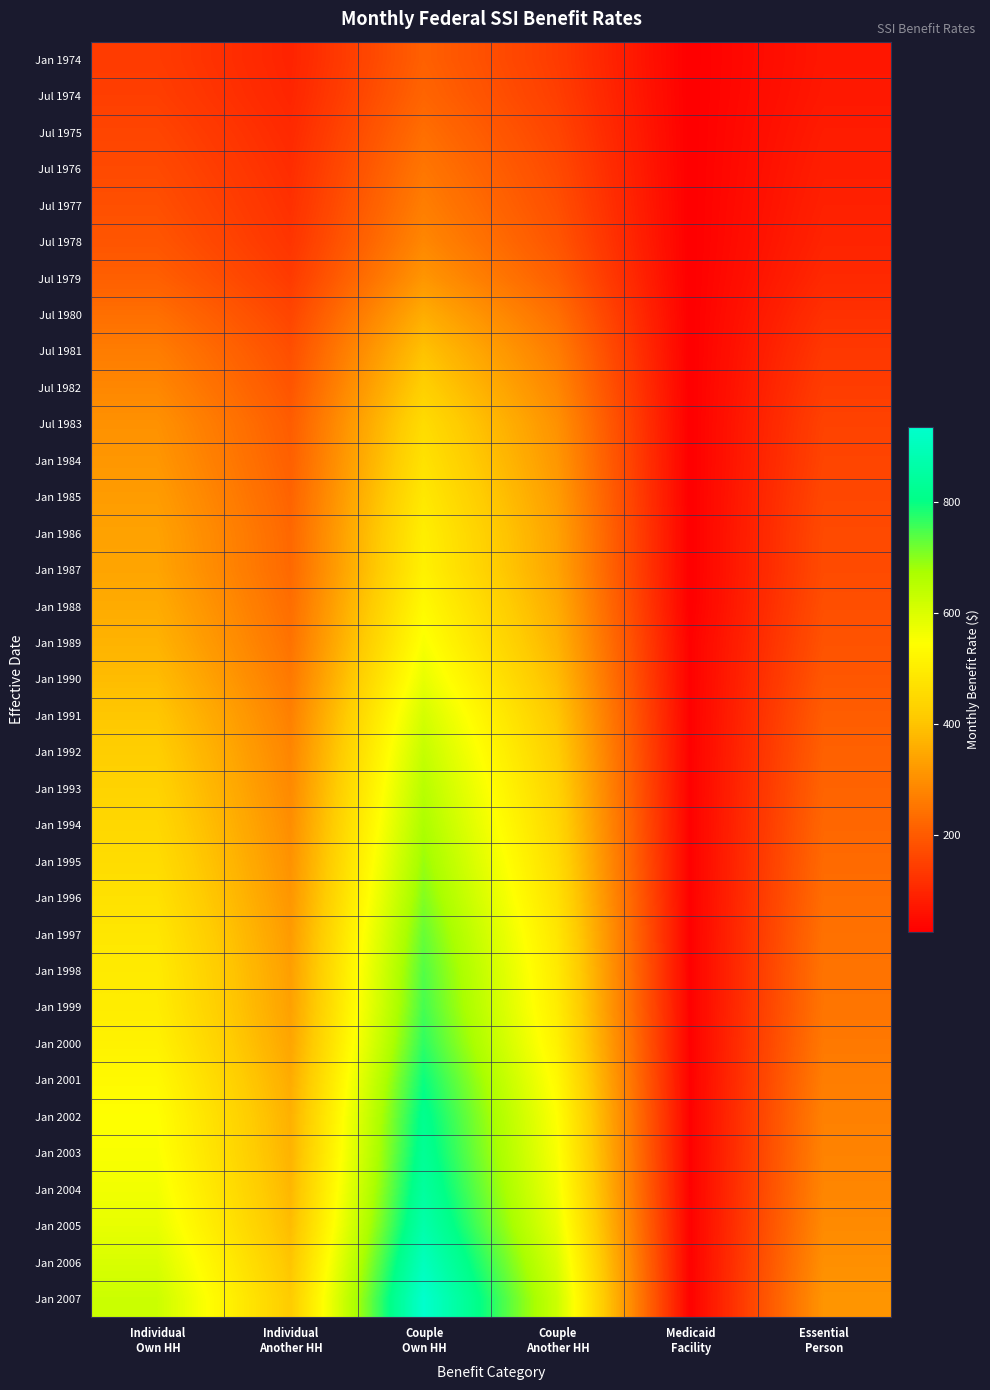

Reading left to right, transcribe all the data shown in this chart.

Jan 1974: Individual
Own HH=140.0	Individual
Another HH=93.3	Couple
Own HH=210.0	Couple
Another HH=140.0	Medicaid
Facility=25.0	Essential
Person=70.0
Jul 1974: Individual
Own HH=146.0	Individual
Another HH=97.3	Couple
Own HH=219.0	Couple
Another HH=146.0	Medicaid
Facility=25.0	Essential
Person=73.0
Jul 1975: Individual
Own HH=157.7	Individual
Another HH=105.1	Couple
Own HH=236.6	Couple
Another HH=157.7	Medicaid
Facility=25.0	Essential
Person=78.9
Jul 1976: Individual
Own HH=167.8	Individual
Another HH=111.9	Couple
Own HH=251.8	Couple
Another HH=167.9	Medicaid
Facility=25.0	Essential
Person=84.0
Jul 1977: Individual
Own HH=177.8	Individual
Another HH=118.5	Couple
Own HH=266.7	Couple
Another HH=177.8	Medicaid
Facility=25.0	Essential
Person=89.0
Jul 1978: Individual
Own HH=189.4	Individual
Another HH=126.3	Couple
Own HH=284.1	Couple
Another HH=189.4	Medicaid
Facility=25.0	Essential
Person=94.8
Jul 1979: Individual
Own HH=208.2	Individual
Another HH=138.8	Couple
Own HH=312.3	Couple
Another HH=208.2	Medicaid
Facility=25.0	Essential
Person=104.2
Jul 1980: Individual
Own HH=238.0	Individual
Another HH=158.7	Couple
Own HH=357.0	Couple
Another HH=238.0	Medicaid
Facility=25.0	Essential
Person=119.2
Jul 1981: Individual
Own HH=264.7	Individual
Another HH=176.5	Couple
Own HH=397.0	Couple
Another HH=264.7	Medicaid
Facility=25.0	Essential
Person=132.6
Jul 1982: Individual
Own HH=284.3	Individual
Another HH=189.5	Couple
Own HH=426.4	Couple
Another HH=284.3	Medicaid
Facility=25.0	Essential
Person=142.5
Jul 1983: Individual
Own HH=304.3	Individual
Another HH=202.9	Couple
Own HH=456.4	Couple
Another HH=304.3	Medicaid
Facility=25.0	Essential
Person=152.5
Jan 1984: Individual
Own HH=314.0	Individual
Another HH=209.3	Couple
Own HH=472.0	Couple
Another HH=314.7	Medicaid
Facility=25.0	Essential
Person=157.0
Jan 1985: Individual
Own HH=325.0	Individual
Another HH=216.7	Couple
Own HH=488.0	Couple
Another HH=325.3	Medicaid
Facility=25.0	Essential
Person=163.0
Jan 1986: Individual
Own HH=336.0	Individual
Another HH=224.0	Couple
Own HH=504.0	Couple
Another HH=336.0	Medicaid
Facility=25.0	Essential
Person=168.0
Jan 1987: Individual
Own HH=340.0	Individual
Another HH=226.7	Couple
Own HH=510.0	Couple
Another HH=340.0	Medicaid
Facility=25.0	Essential
Person=170.0
Jan 1988: Individual
Own HH=354.0	Individual
Another HH=236.0	Couple
Own HH=532.0	Couple
Another HH=354.7	Medicaid
Facility=25.0	Essential
Person=177.0
Jan 1989: Individual
Own HH=368.0	Individual
Another HH=245.3	Couple
Own HH=553.0	Couple
Another HH=368.7	Medicaid
Facility=30.0	Essential
Person=184.0
Jan 1990: Individual
Own HH=386.0	Individual
Another HH=257.3	Couple
Own HH=579.0	Couple
Another HH=386.0	Medicaid
Facility=30.0	Essential
Person=193.0
Jan 1991: Individual
Own HH=407.0	Individual
Another HH=271.3	Couple
Own HH=610.0	Couple
Another HH=406.7	Medicaid
Facility=30.0	Essential
Person=204.0
Jan 1992: Individual
Own HH=422.0	Individual
Another HH=281.3	Couple
Own HH=633.0	Couple
Another HH=422.0	Medicaid
Facility=30.0	Essential
Person=211.0
Jan 1993: Individual
Own HH=434.0	Individual
Another HH=289.3	Couple
Own HH=652.0	Couple
Another HH=434.7	Medicaid
Facility=30.0	Essential
Person=217.0
Jan 1994: Individual
Own HH=446.0	Individual
Another HH=297.3	Couple
Own HH=669.0	Couple
Another HH=446.0	Medicaid
Facility=30.0	Essential
Person=223.0
Jan 1995: Individual
Own HH=458.0	Individual
Another HH=305.3	Couple
Own HH=687.0	Couple
Another HH=458.0	Medicaid
Facility=30.0	Essential
Person=229.0
Jan 1996: Individual
Own HH=470.0	Individual
Another HH=313.3	Couple
Own HH=705.0	Couple
Another HH=470.0	Medicaid
Facility=30.0	Essential
Person=235.0
Jan 1997: Individual
Own HH=484.0	Individual
Another HH=322.7	Couple
Own HH=726.0	Couple
Another HH=484.0	Medicaid
Facility=30.0	Essential
Person=242.0
Jan 1998: Individual
Own HH=494.0	Individual
Another HH=329.3	Couple
Own HH=741.0	Couple
Another HH=494.0	Medicaid
Facility=30.0	Essential
Person=247.0
Jan 1999: Individual
Own HH=500.0	Individual
Another HH=333.3	Couple
Own HH=751.0	Couple
Another HH=500.7	Medicaid
Facility=30.0	Essential
Person=250.0
Jan 2000: Individual
Own HH=513.0	Individual
Another HH=342.0	Couple
Own HH=769.0	Couple
Another HH=512.7	Medicaid
Facility=30.0	Essential
Person=257.0
Jan 2001: Individual
Own HH=531.0	Individual
Another HH=354.0	Couple
Own HH=796.0	Couple
Another HH=530.7	Medicaid
Facility=30.0	Essential
Person=266.0
Jan 2002: Individual
Own HH=545.0	Individual
Another HH=363.3	Couple
Own HH=817.0	Couple
Another HH=544.7	Medicaid
Facility=30.0	Essential
Person=273.0
Jan 2003: Individual
Own HH=552.0	Individual
Another HH=368.0	Couple
Own HH=829.0	Couple
Another HH=552.7	Medicaid
Facility=30.0	Essential
Person=277.0
Jan 2004: Individual
Own HH=564.0	Individual
Another HH=376.0	Couple
Own HH=846.0	Couple
Another HH=564.0	Medicaid
Facility=30.0	Essential
Person=282.0
Jan 2005: Individual
Own HH=579.0	Individual
Another HH=386.0	Couple
Own HH=869.0	Couple
Another HH=579.3	Medicaid
Facility=30.0	Essential
Person=290.0
Jan 2006: Individual
Own HH=603.0	Individual
Another HH=402.0	Couple
Own HH=904.0	Couple
Another HH=603.3	Medicaid
Facility=30.0	Essential
Person=301.0
Jan 2007: Individual
Own HH=623.0	Individual
Another HH=415.3	Couple
Own HH=935.0	Couple
Another HH=622.7	Medicaid
Facility=30.0	Essential
Person=311.3